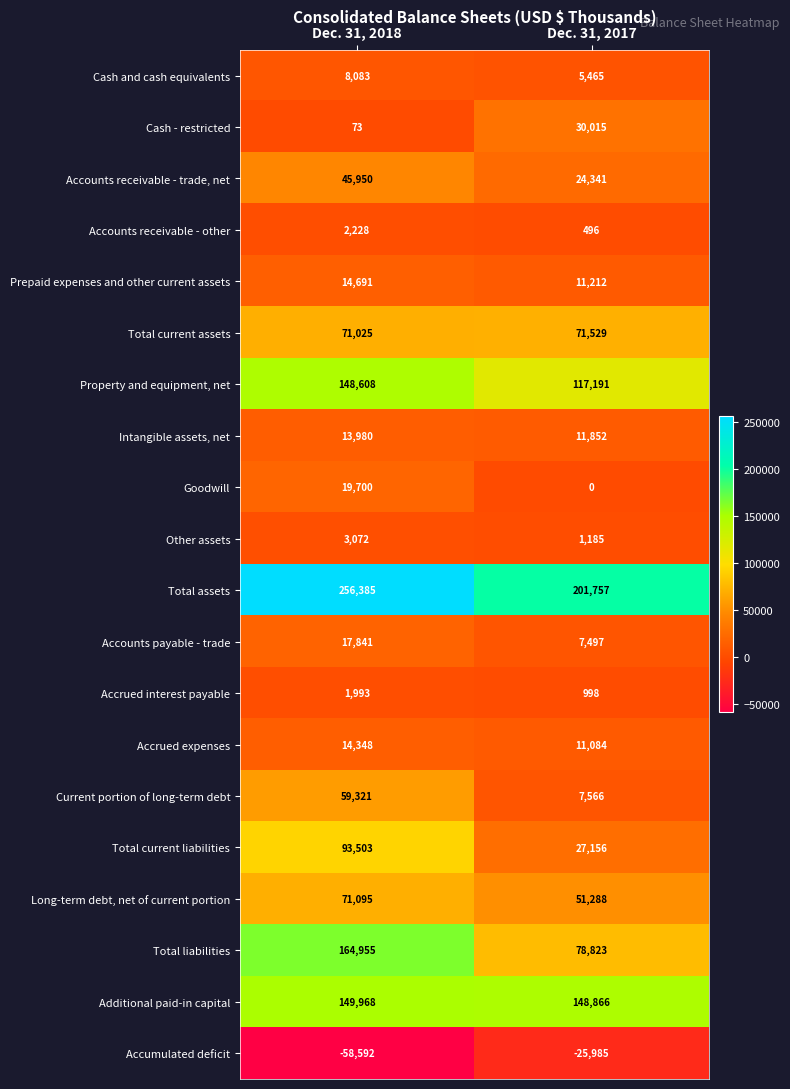

What is the minimum value for Long-term debt, net of current portion?

51288